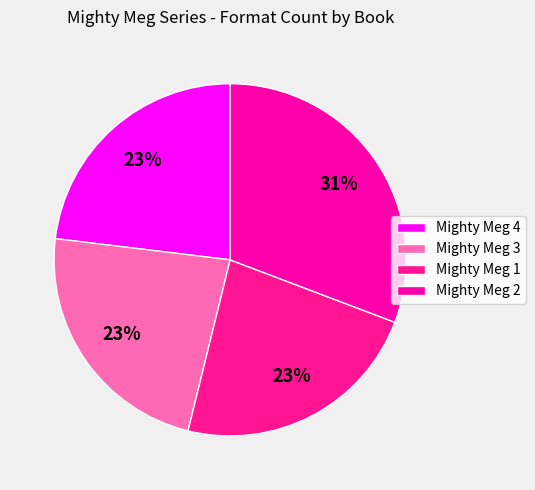

To the nearest percent, what is the average slice percentage?

25%